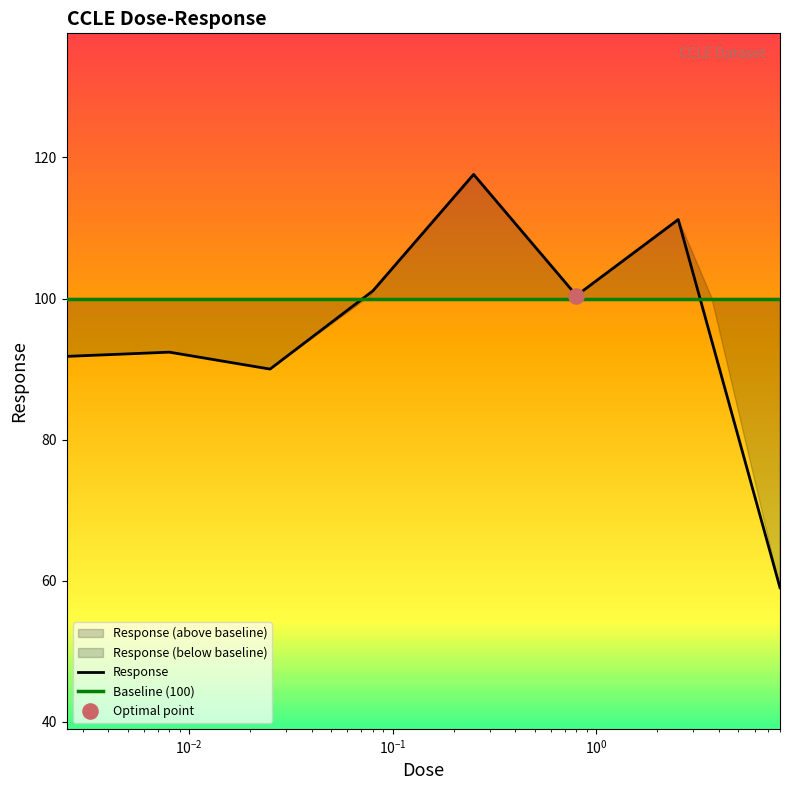

What is the change in value from 0.025 to 8.0?

-31.0